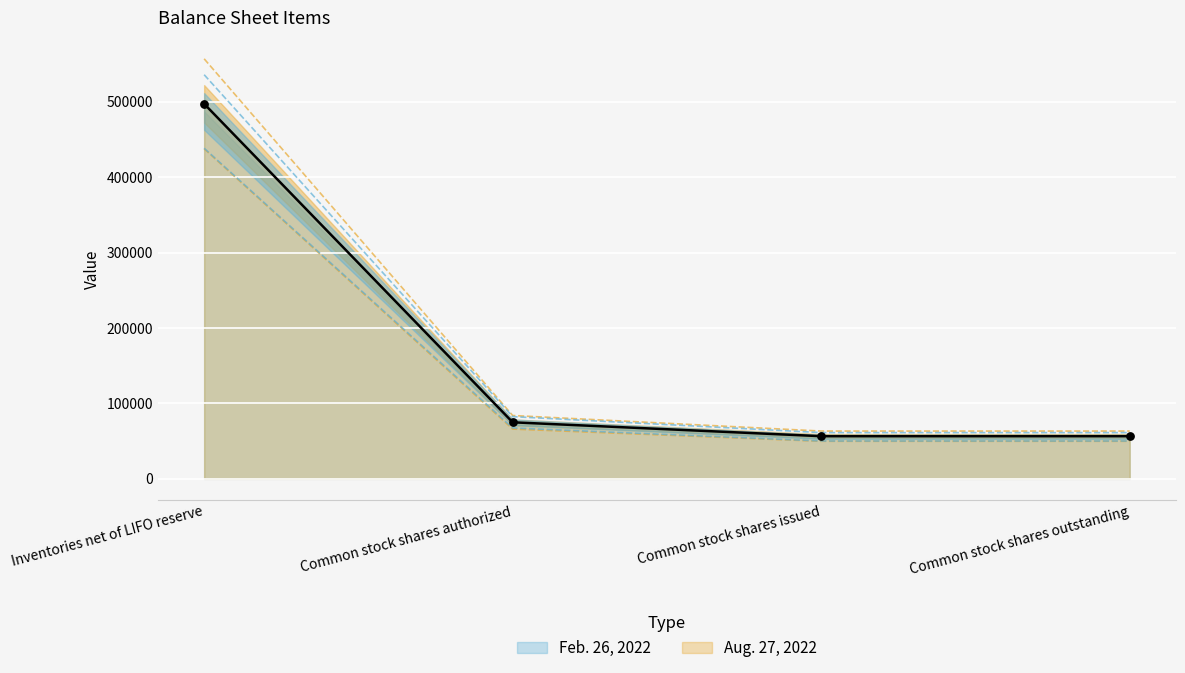

Which series reaches the minimum Y coordinate?

Aug. 27, 2022